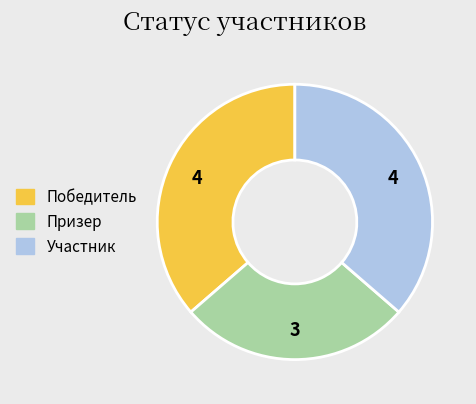

What is the ratio of the value at Призер to the value at Победитель?

0.8